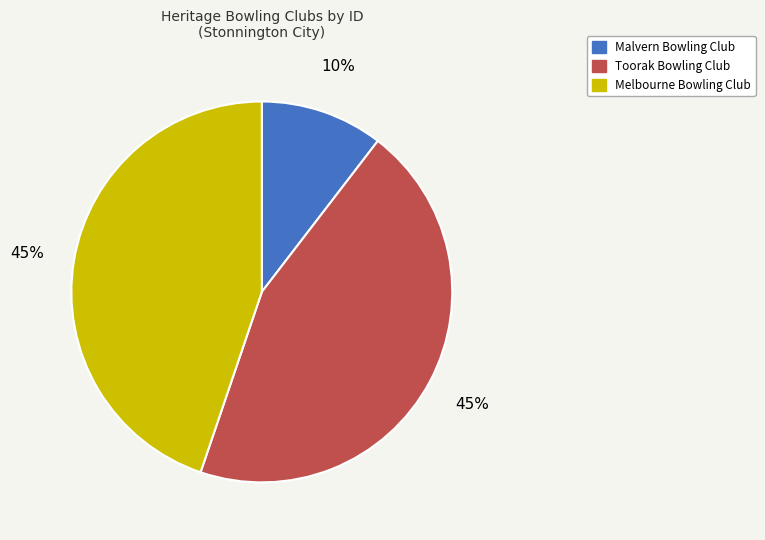

To the nearest percent, what is the combined percentage of Melbourne Bowling Club and Toorak Bowling Club?

90%